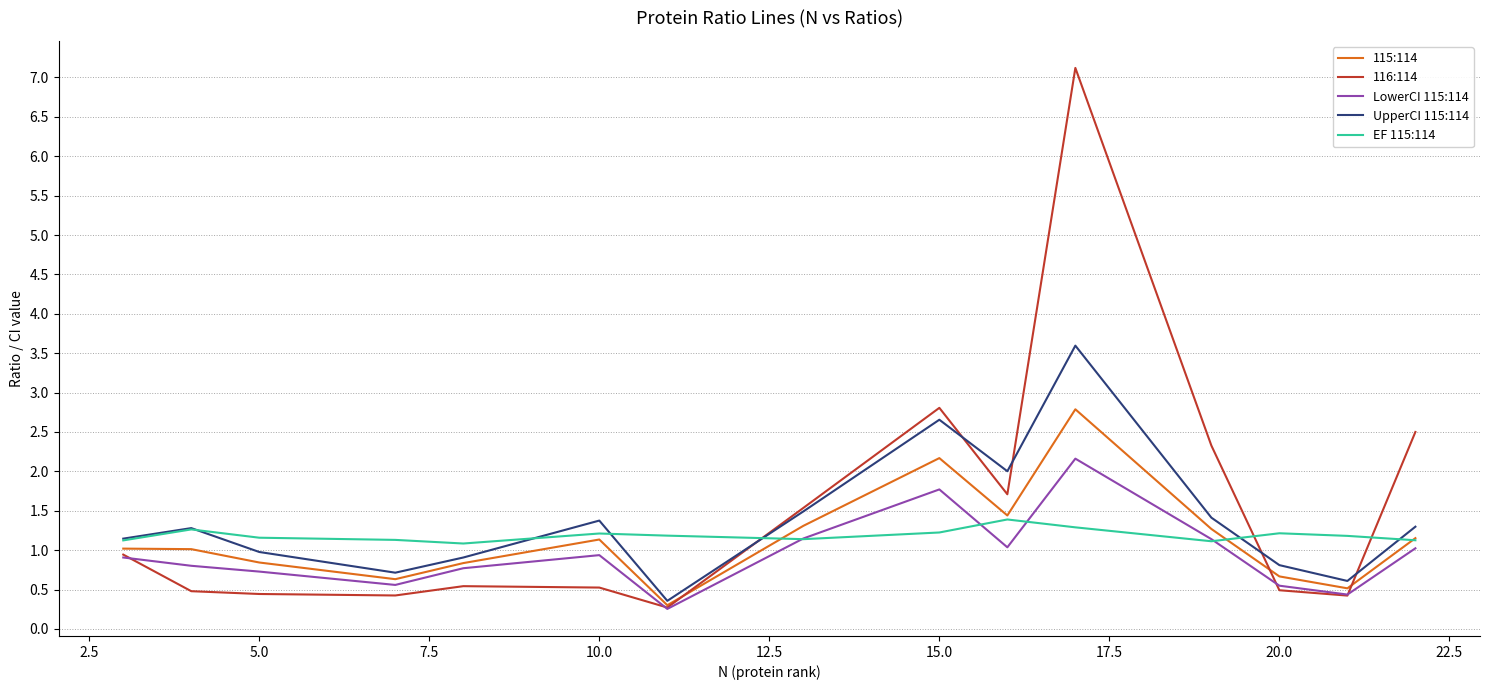

What is the minimum value for EF 115:114?

1.1